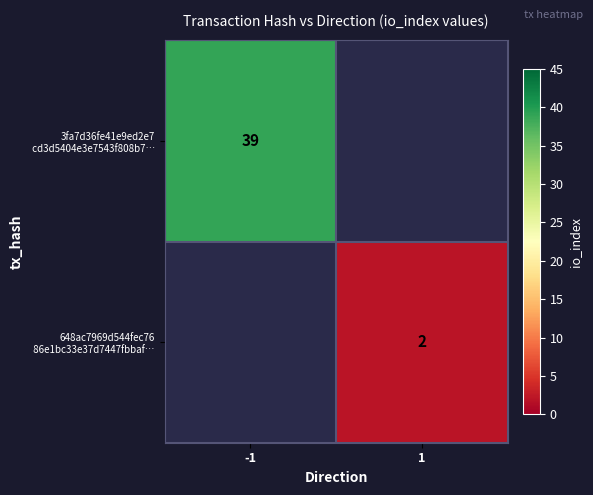

At -1, list the series in order from smallest to largest.

3fa7d36fe41e9ed2e7 cd3d5404e3e7543f808b7…, 648ac7969d544fec76 86e1bc33e37d7447fbbaf…